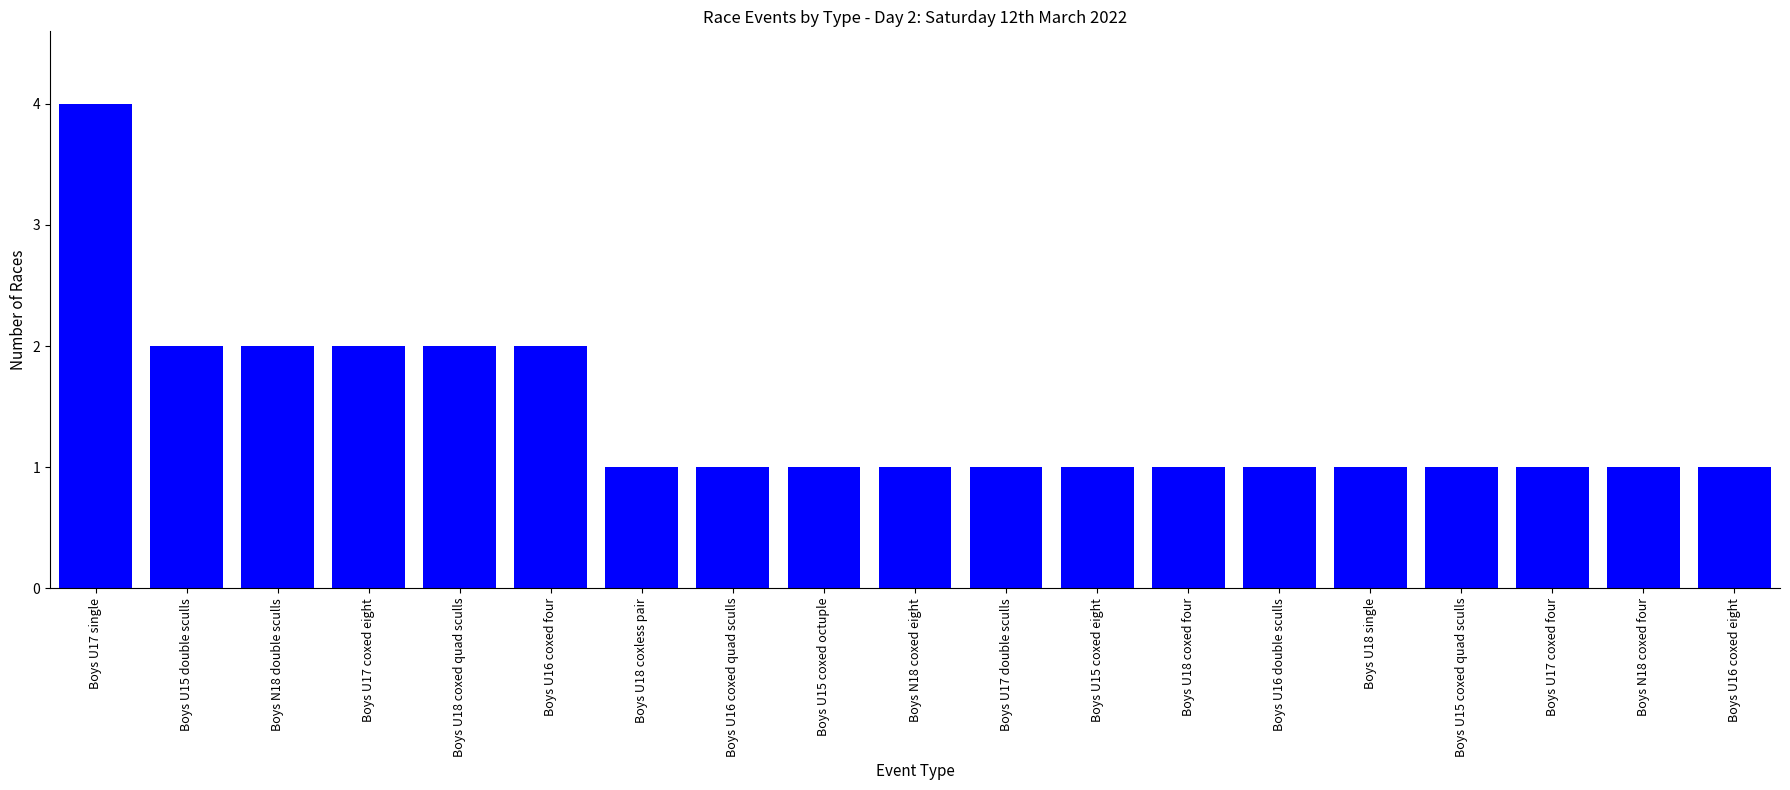

True or false: the data shows 4 at Boys U17 single.

True